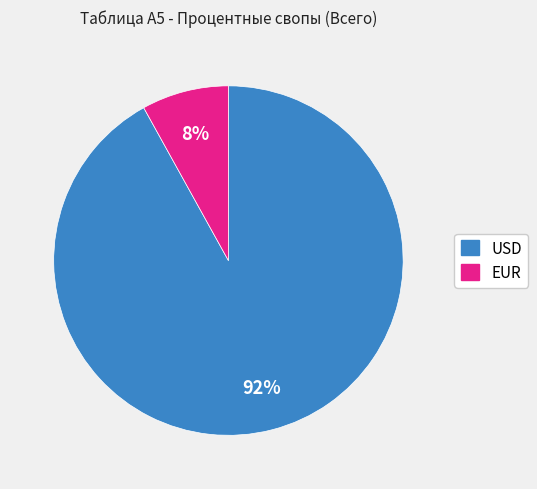

To the nearest percent, what is the average slice percentage?

50%